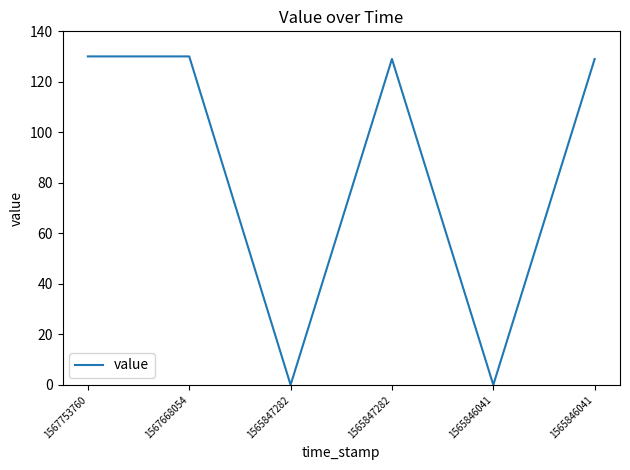

Where does the data first go above 129?

1567753760